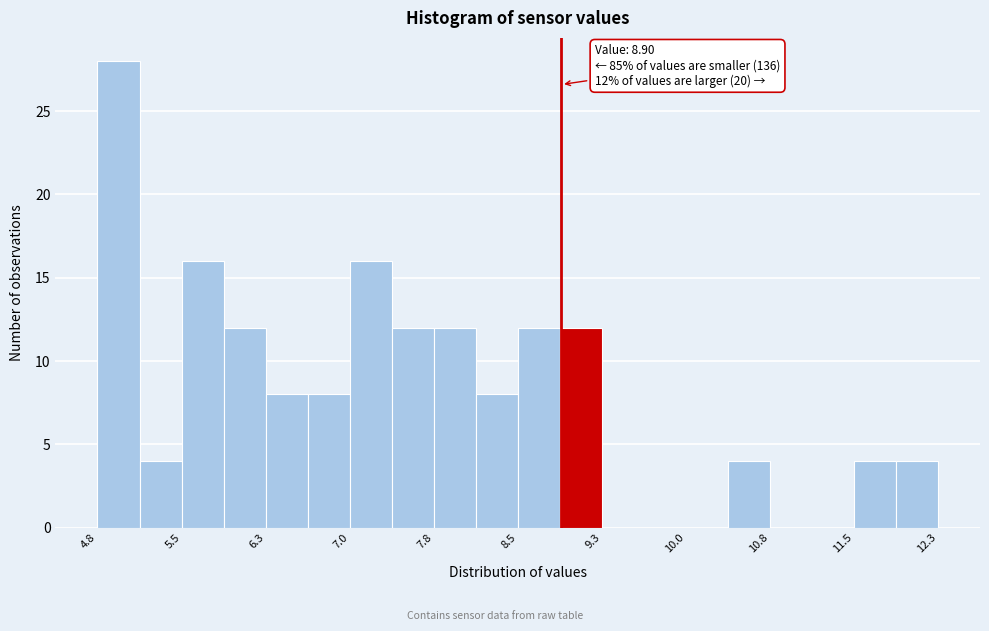

Around what value on the x-axis is the tallest bar? Give the approximate position of its centre, as read against the axis.

4.9